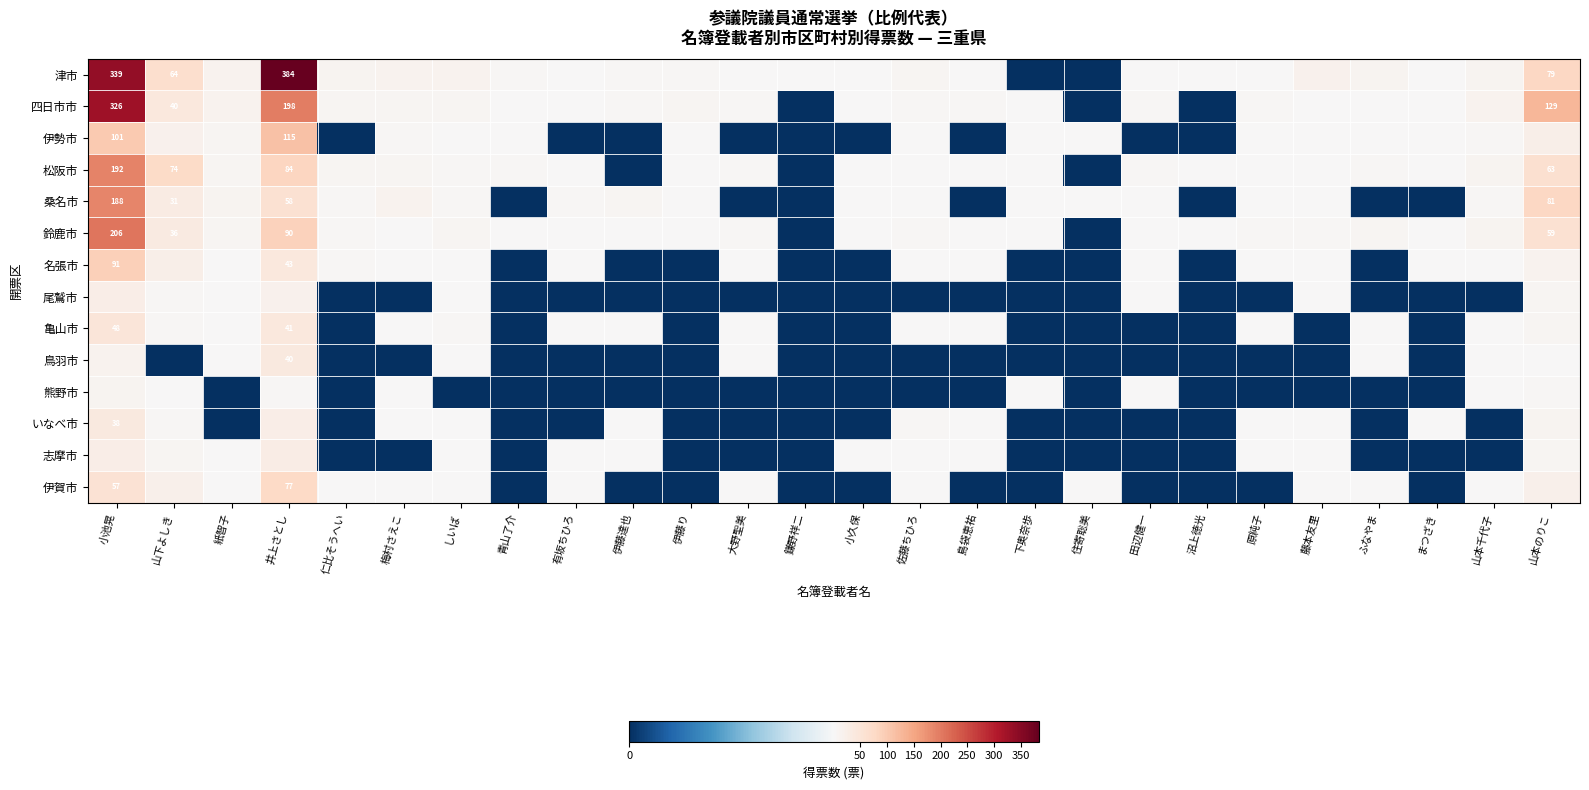

Which series changed the most between まつざき and 山本のりこ?

四日市市